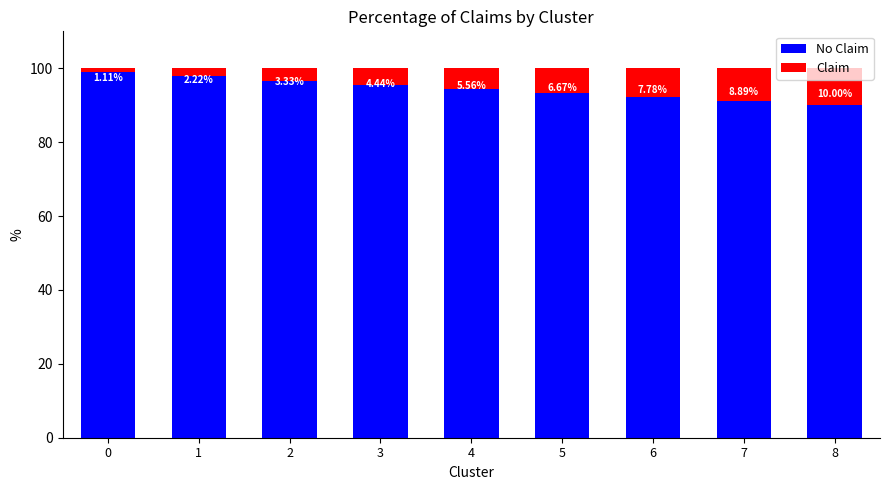

Is it true that Claim equals 3.7 at 1?

False